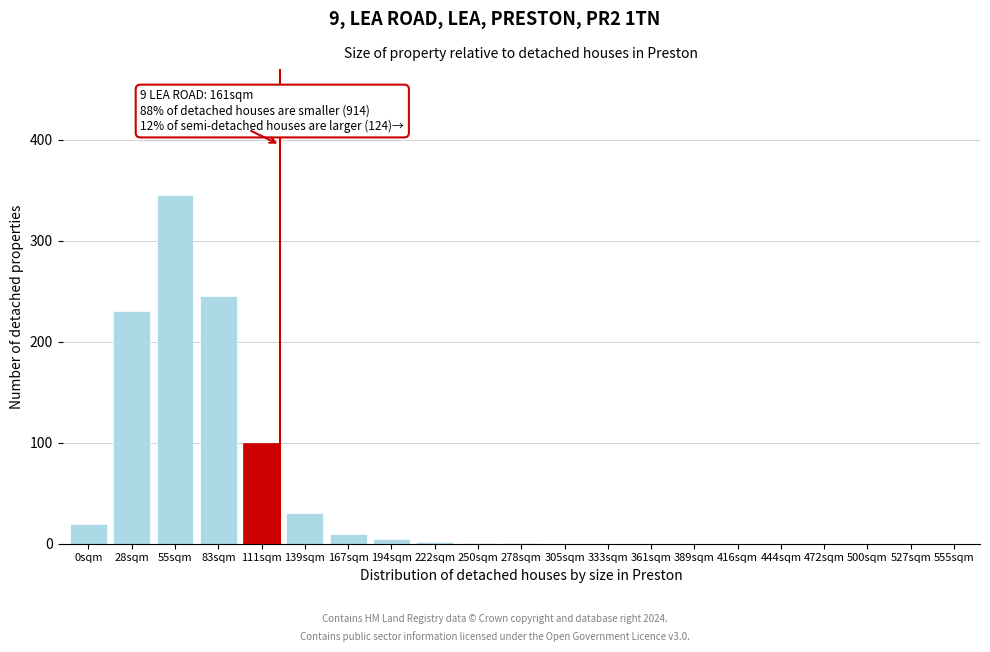

Is it true that the value at 555sqm is -105?

False